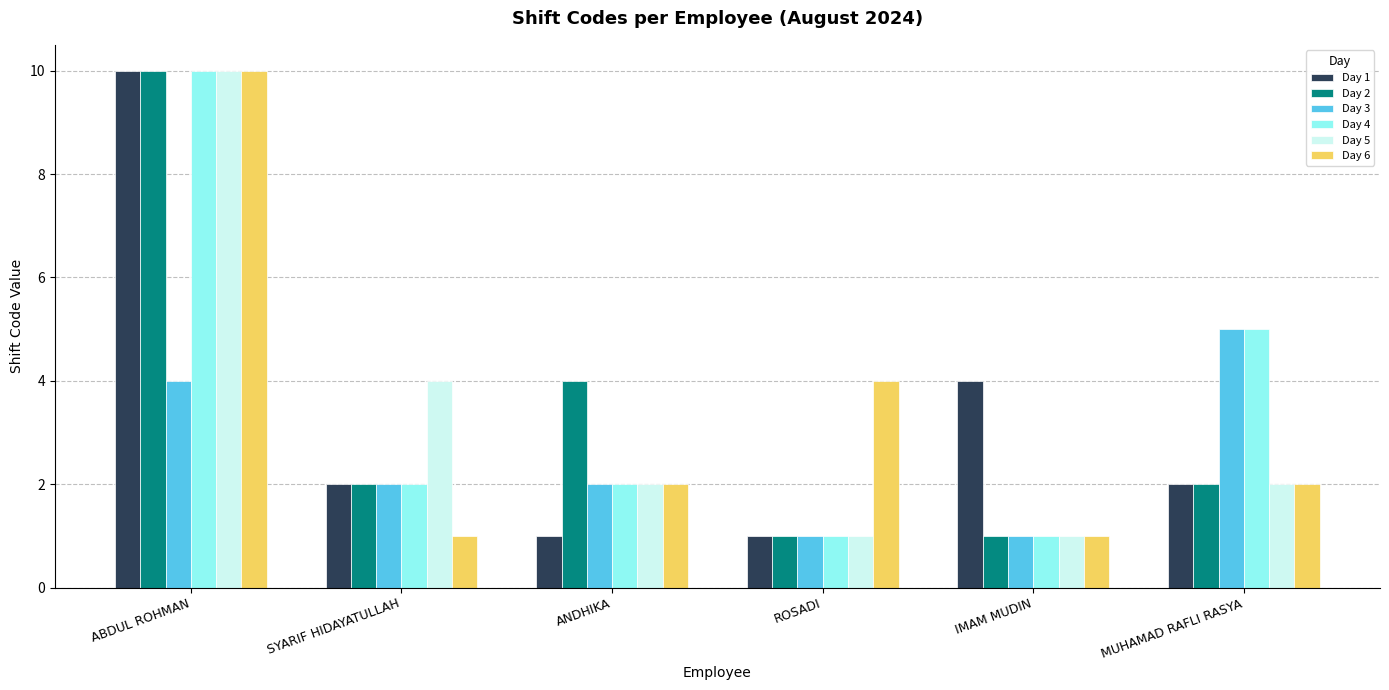

What are all the series names shown in the legend?

Day 1, Day 2, Day 3, Day 4, Day 5, Day 6